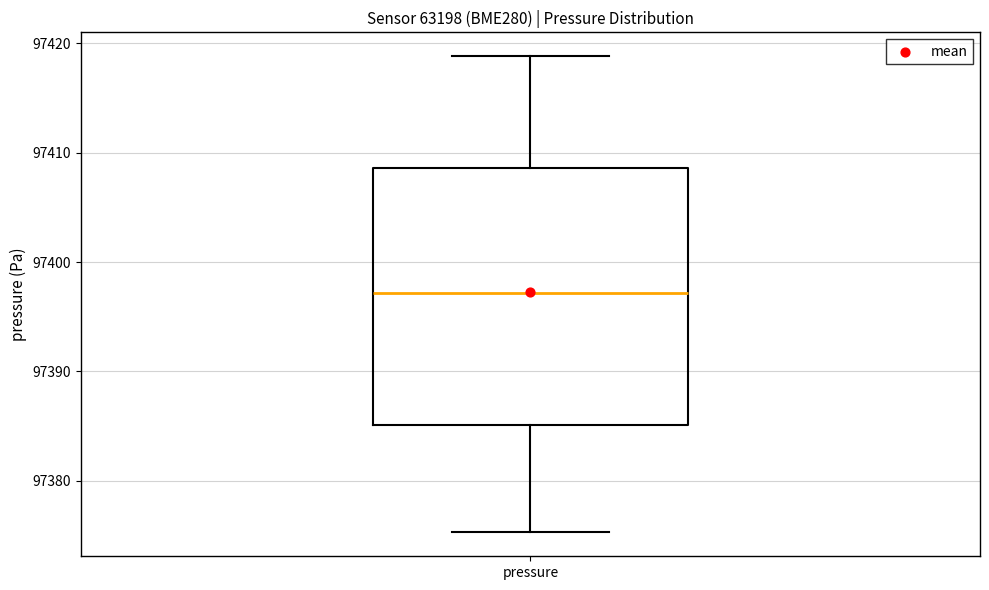

Transcribe this box plot: give where the median line is, the range the box spans, and where the two whiskers end, as read against the y-axis. The values are not printed on the chart, so give them approximately, as read against the axis.

median 97397, box 97385 to 97409, whiskers 97375 to 97419